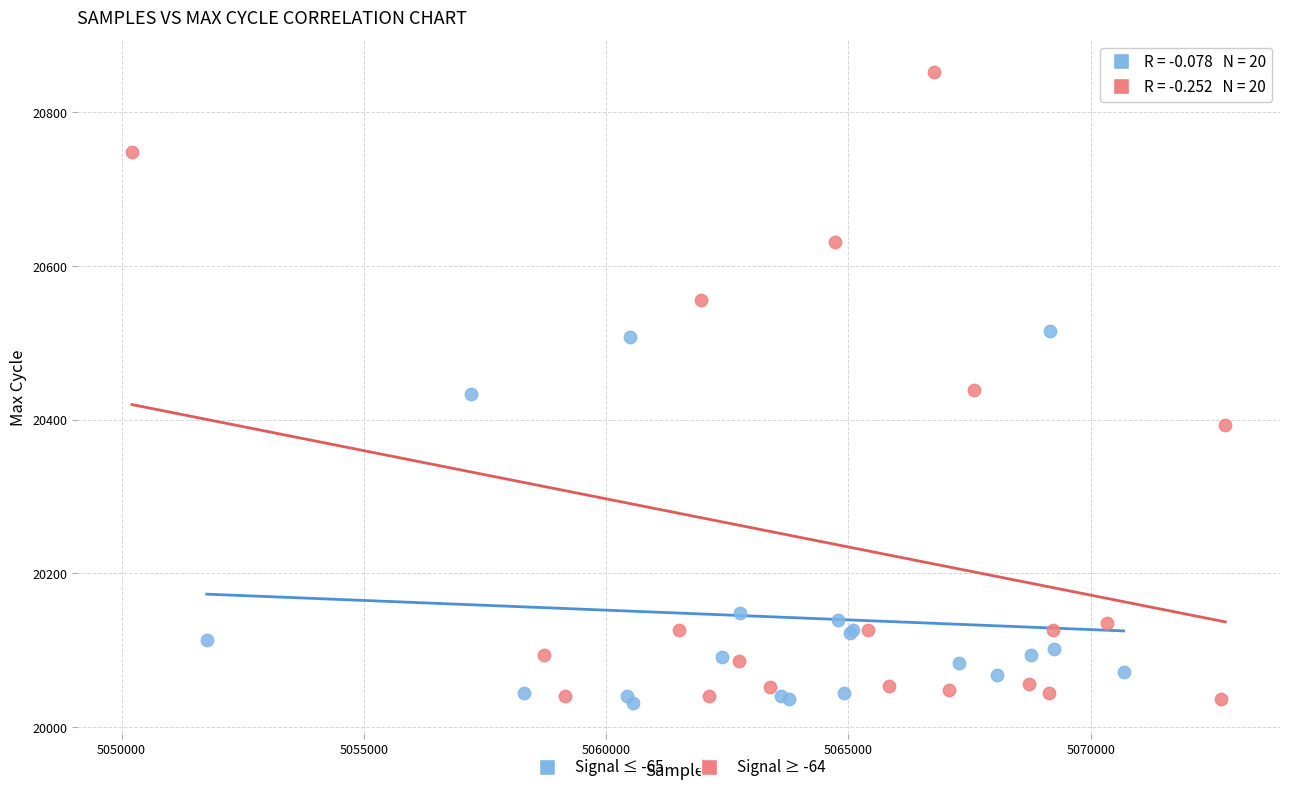

Which series has the widest spread of Y values?

Signal ≥ -64